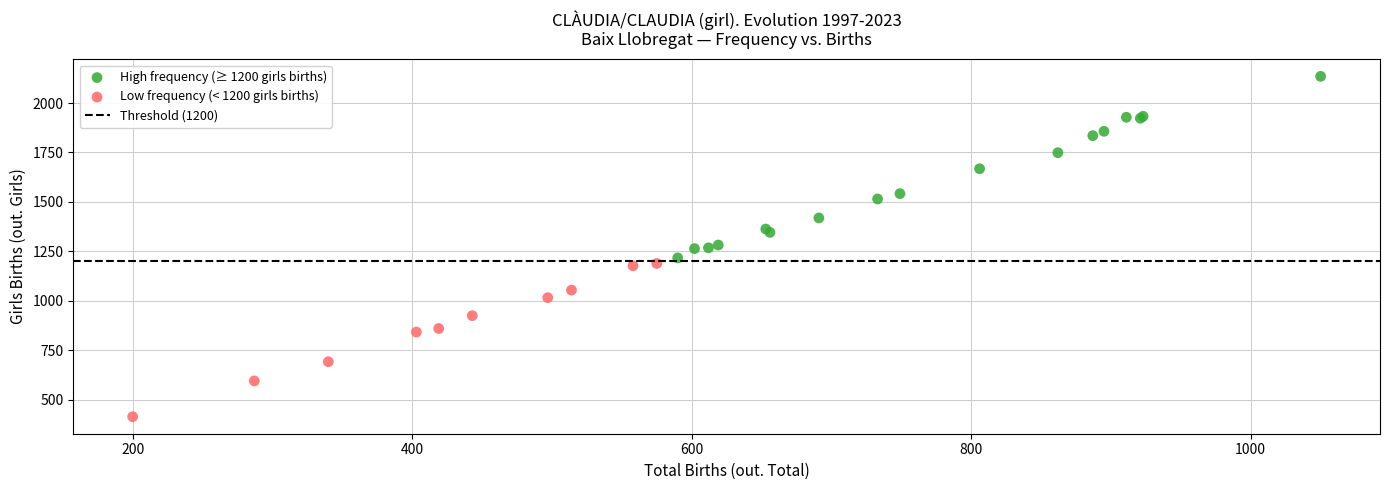

Which series contains the highest Y value?

High frequency (≥ 1200 girls births)